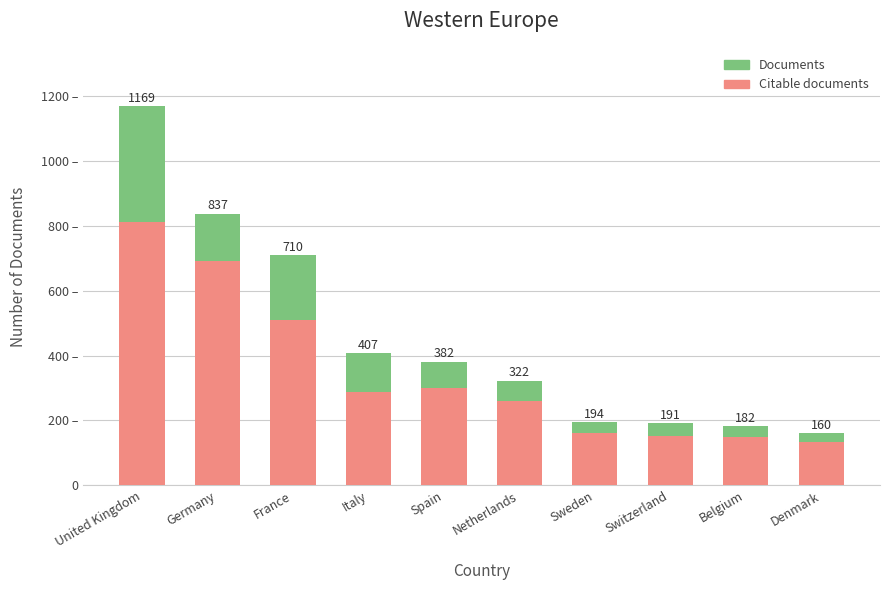

What is the total value across all series at France?

1219